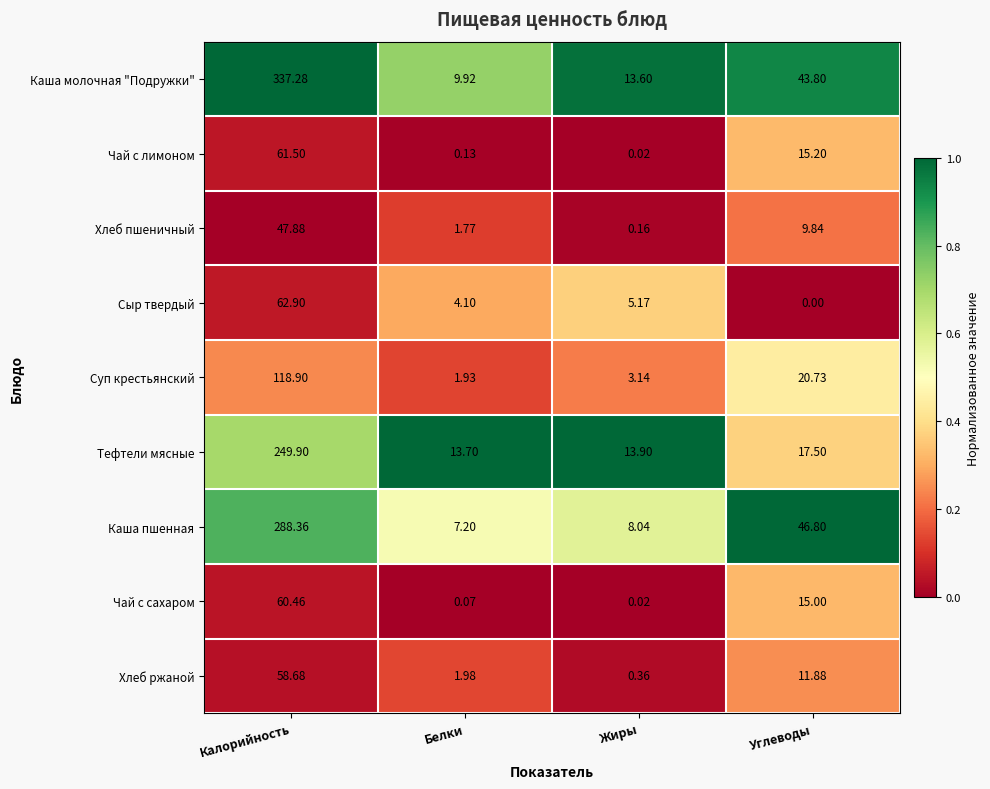

Rank the series at Калорийность from lowest to highest value.

Хлеб пшеничный, Хлеб ржаной, Чай с сахаром, Чай с лимоном, Сыр твердый, Суп крестьянский, Тефтели мясные, Каша пшенная, Каша молочная "Подружки"